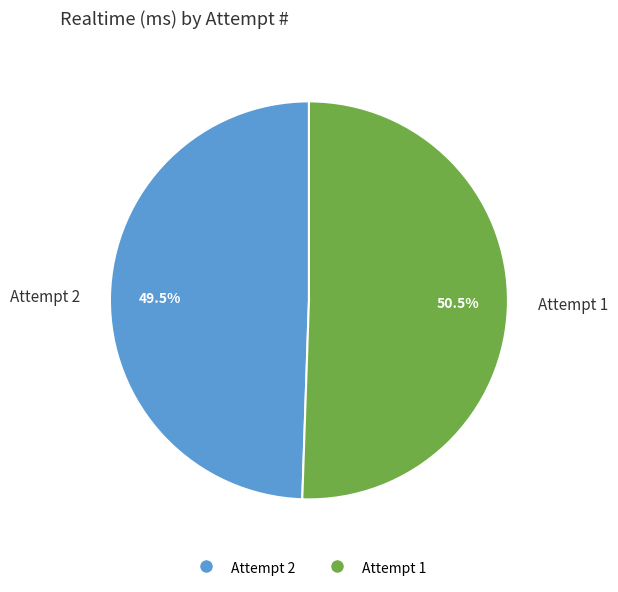

Between Attempt 2 and Attempt 1, which is larger?

Attempt 1